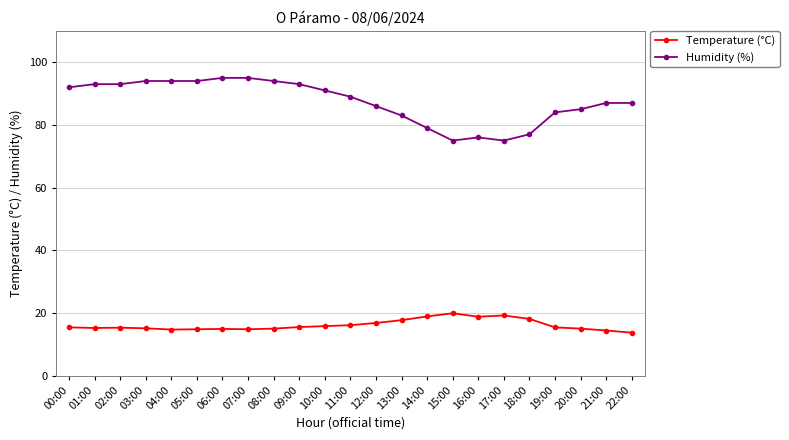

How many values in the Humidity (%) series are below 89?

11